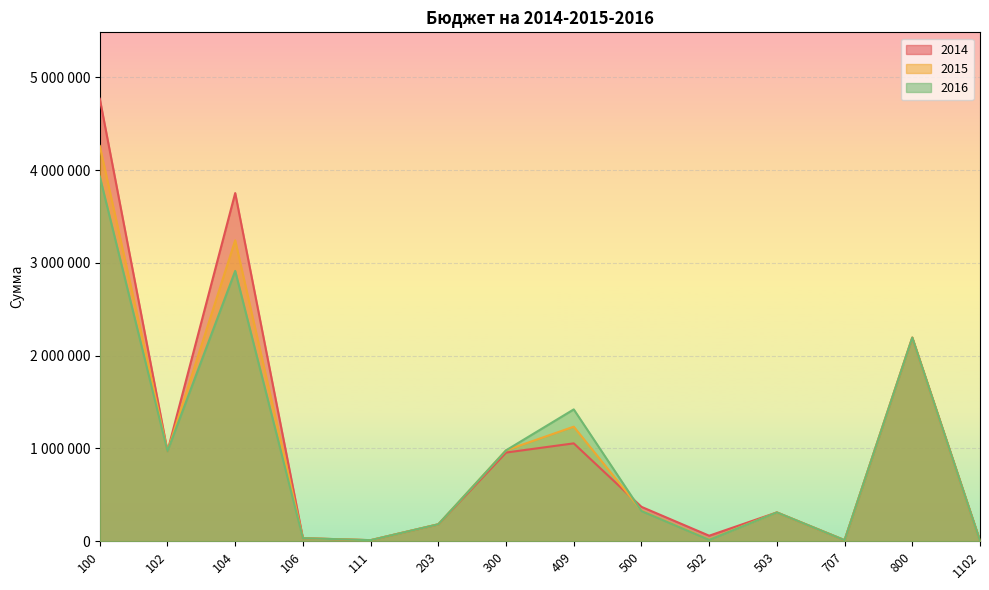

Where does the 2014 series first go above 371000?

100